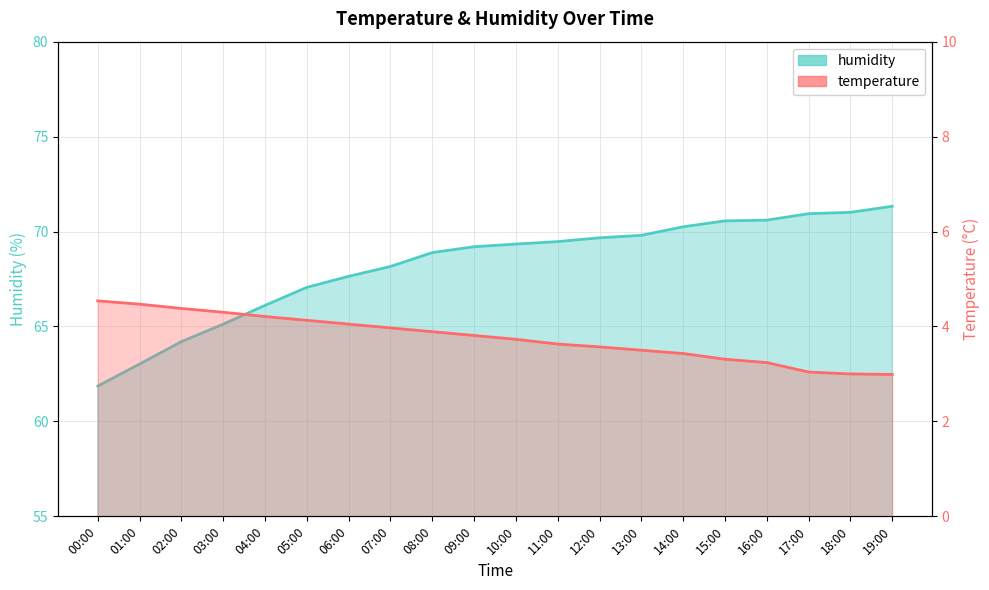

At which category is the sum across all series the highest?

19:00